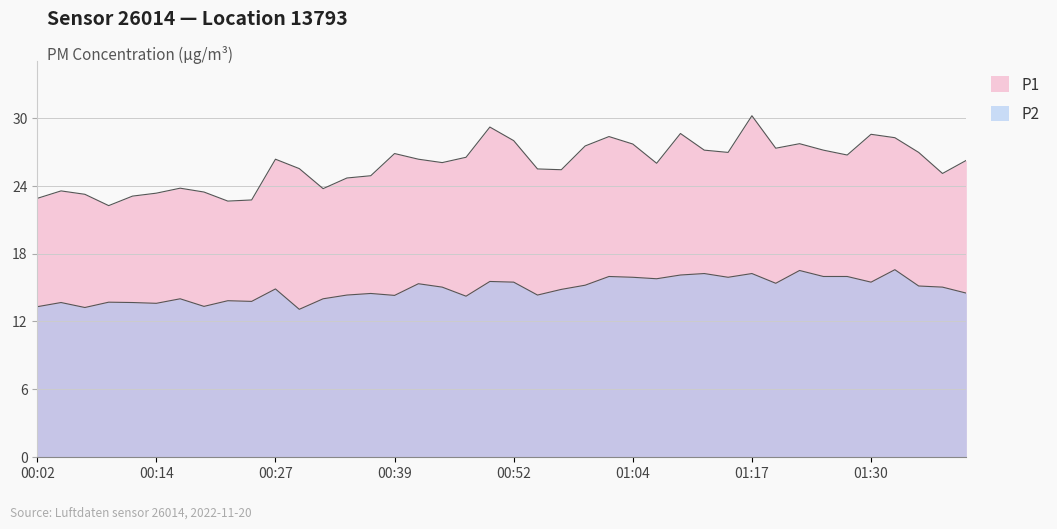

What is the value of the P1 point at the 17th from the left?

26.3